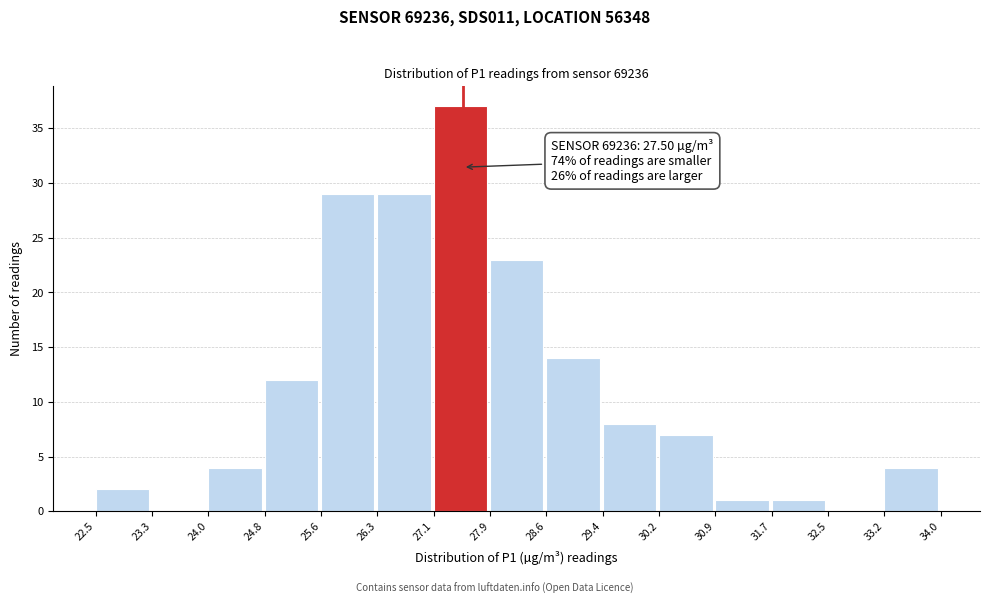

Over which range of the x-axis is the bar tallest?

27.1 to 27.9